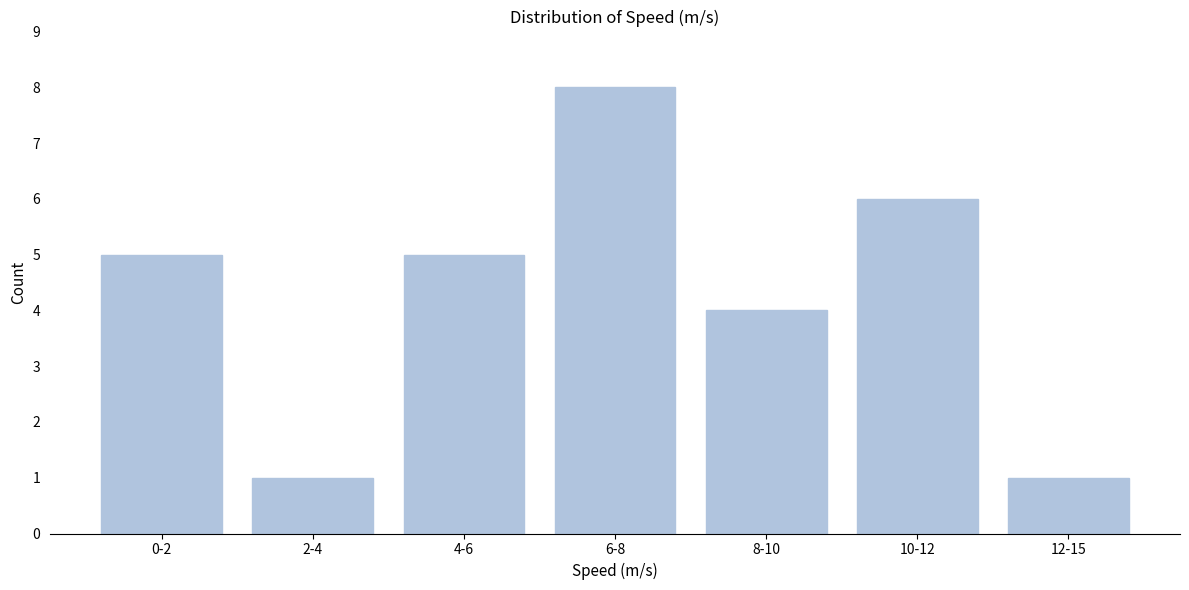

Reading left to right, list all the values displayed in this chart.

0-2=5	2-4=1	4-6=5	6-8=8	8-10=4	10-12=6	12-15=1